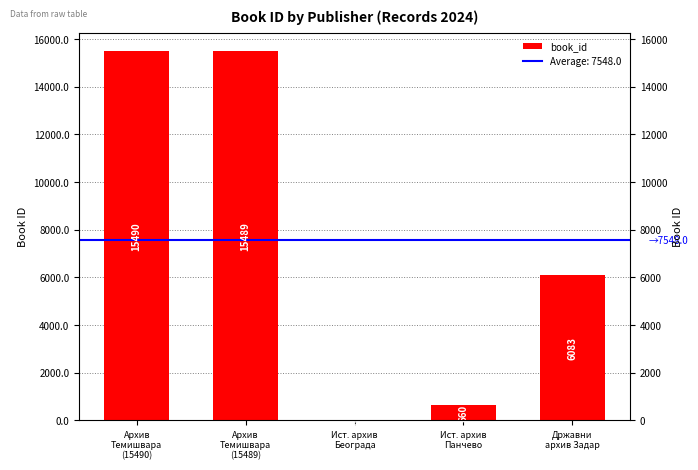

Which has a higher value, Архив Темишвара (15489) or Државни архив Задар?

Архив Темишвара (15489)